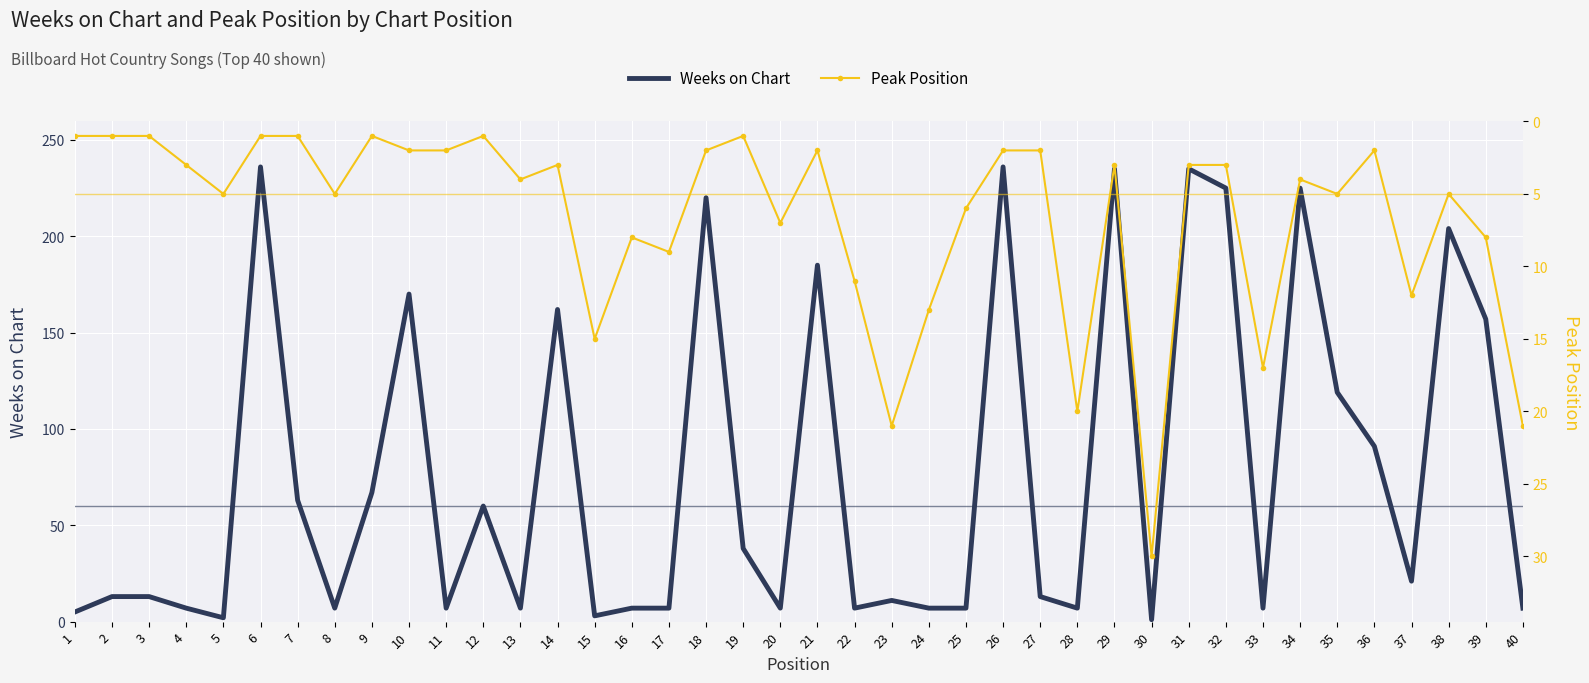

What is the minimum value shown in the chart?

1